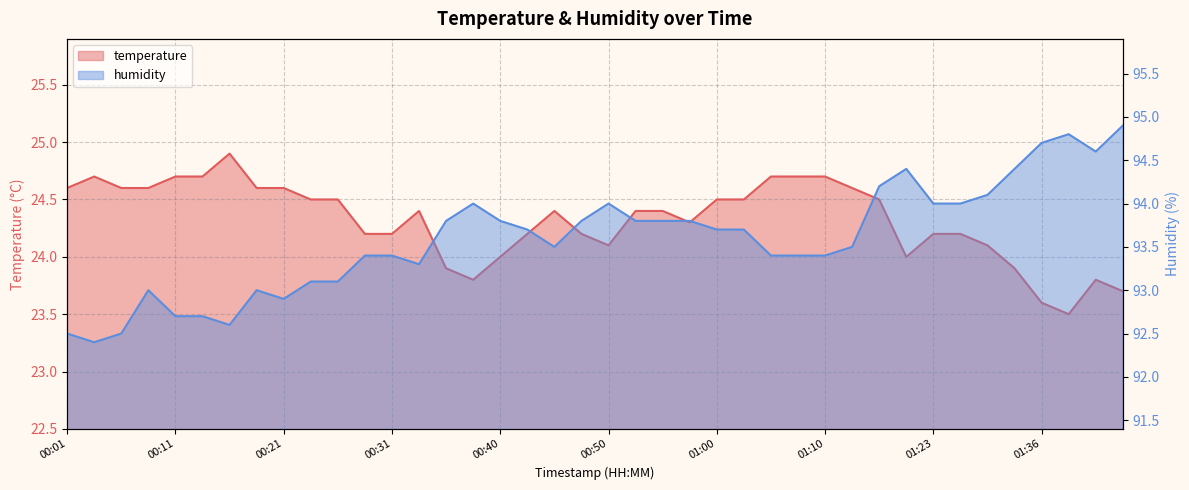

Reading left to right, extract all data points from this chart.

temperature: 24.6	24.7	24.6	24.6	24.7	24.7	24.9	24.6	24.6	24.5	24.5	24.2	24.2	24.4	23.9	23.8	24.0	24.2	24.4	24.2	24.1	24.4	24.4	24.3	24.5	24.5	24.7	24.7	24.7	24.6	24.5	24.0	24.2	24.2	24.1	23.9	23.6	23.5	23.8	23.7
humidity: 92.5	92.4	92.5	93.0	92.7	92.7	92.6	93.0	92.9	93.1	93.1	93.4	93.4	93.3	93.8	94.0	93.8	93.7	93.5	93.8	94.0	93.8	93.8	93.8	93.7	93.7	93.4	93.4	93.4	93.5	94.2	94.4	94.0	94.0	94.1	94.4	94.7	94.8	94.6	94.9